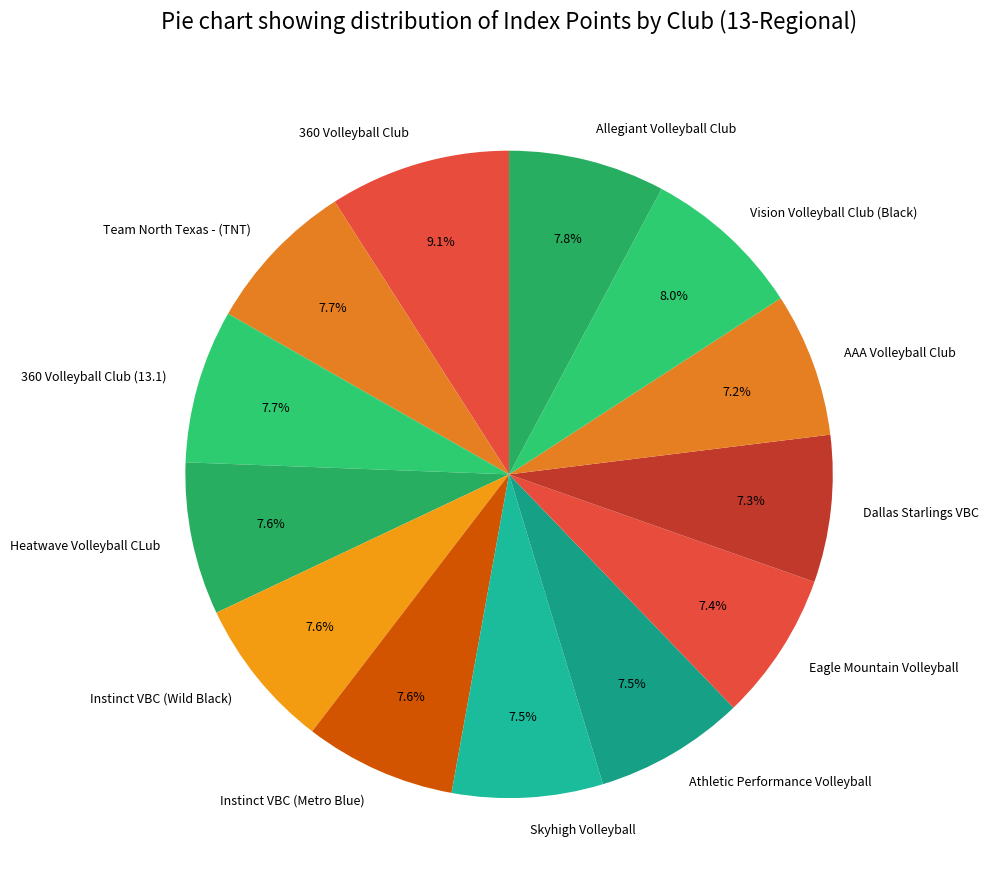

Does any single category account for the majority?

No